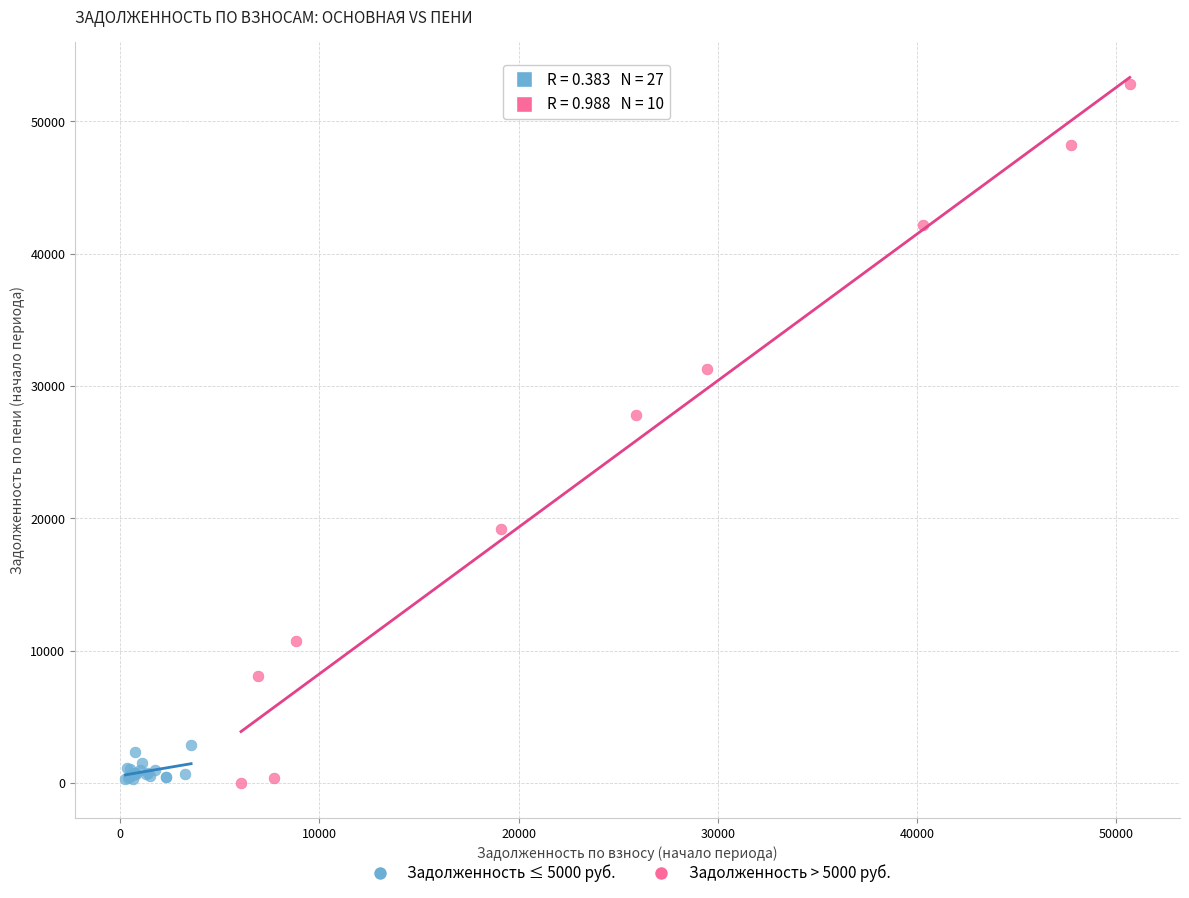

Which series contains the highest Y value?

Задолженность > 5000 руб.